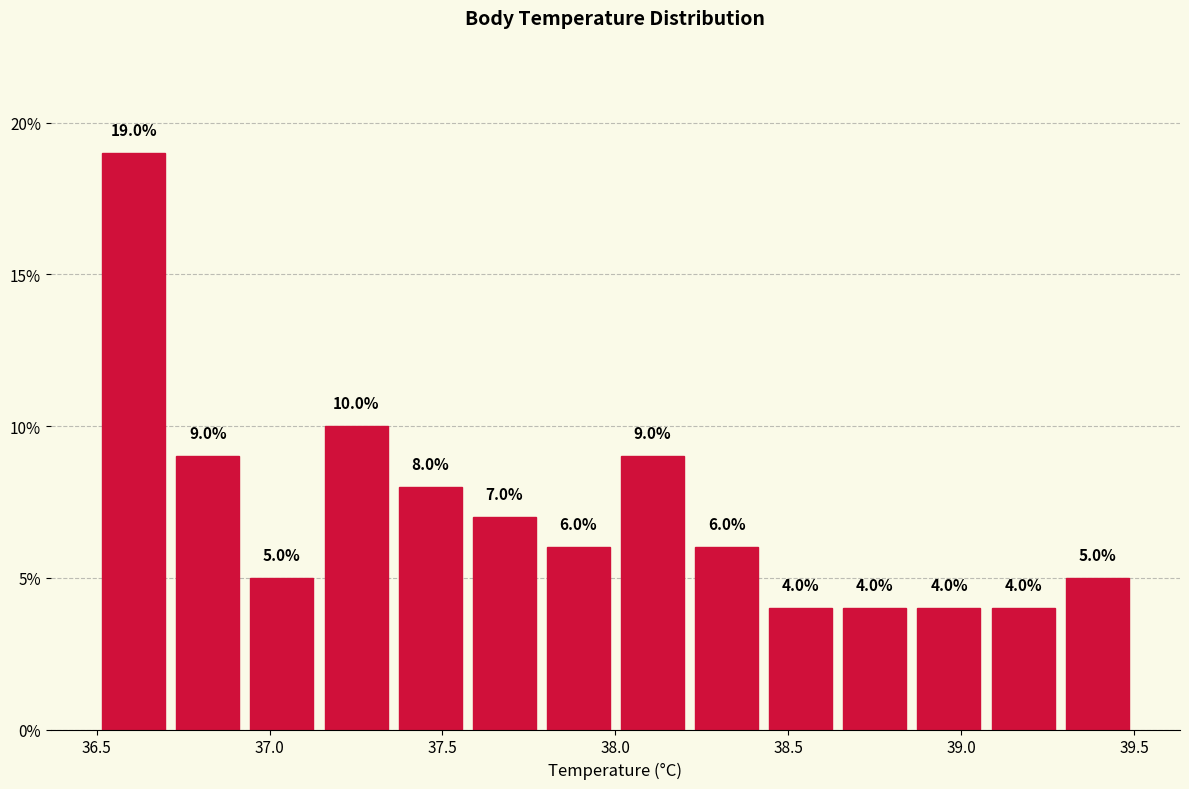

Reading left to right, transcribe this chart: for each bar, give the range it covers on the x-axis and its height. The bar edges are not printed on the chart, so give them approximately, as read against the axis.

36.50 to 36.70: 19.0
36.70 to 36.95: 9.0
36.95 to 37.15: 5.0
37.15 to 37.35: 10.0
37.35 to 37.55: 8.0
37.55 to 37.80: 7.0
37.80 to 38.00: 6.0
38.00 to 38.20: 9.0
38.20 to 38.45: 6.0
38.45 to 38.65: 4.0
38.65 to 38.85: 4.0
38.85 to 39.05: 4.0
39.05 to 39.30: 4.0
39.30 to 39.50: 5.0